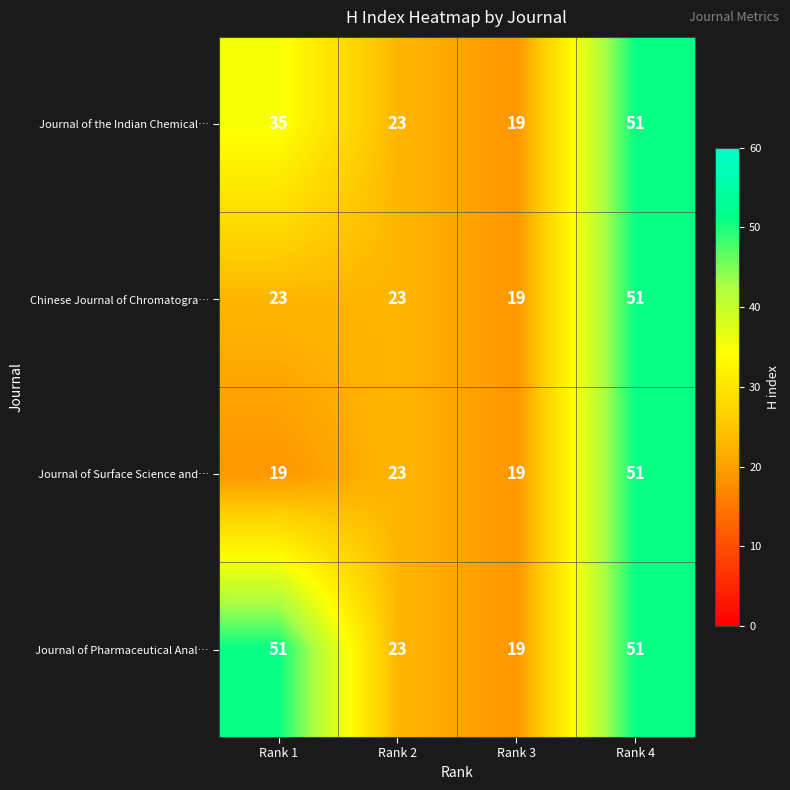

True or false: Journal of Pharmaceutical Anal… has a value of 32 at Rank 2.

False